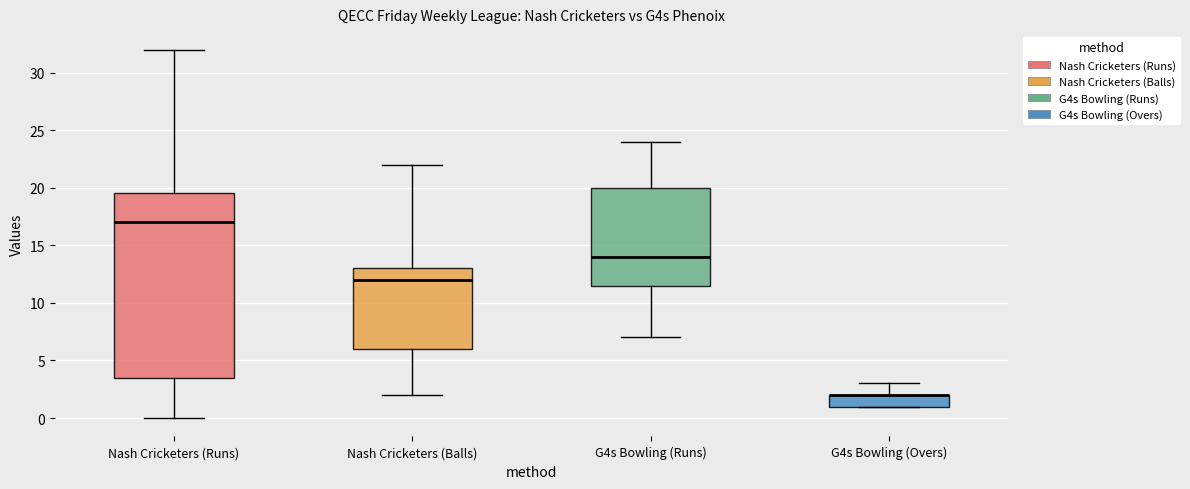

Reading left to right, transcribe this box plot: for each box, give where its median line is, the range the box spans, and where its two whiskers end, as read against the y-axis. The values are not printed on the chart, so give them approximately, as read against the axis.

Nash Cricketers (Runs): median 17.0, box 3.5 to 19.5, whiskers 0.0 to 32.0
Nash Cricketers (Balls): median 12.0, box 6.0 to 13.0, whiskers 2.0 to 22.0
G4s Bowling (Runs): median 14.0, box 11.5 to 20.0, whiskers 7.0 to 24.0
G4s Bowling (Overs): median 2.0 (drawn on the box's upper edge), box 1.0 to 2.0, whiskers 1.0 to 3.0